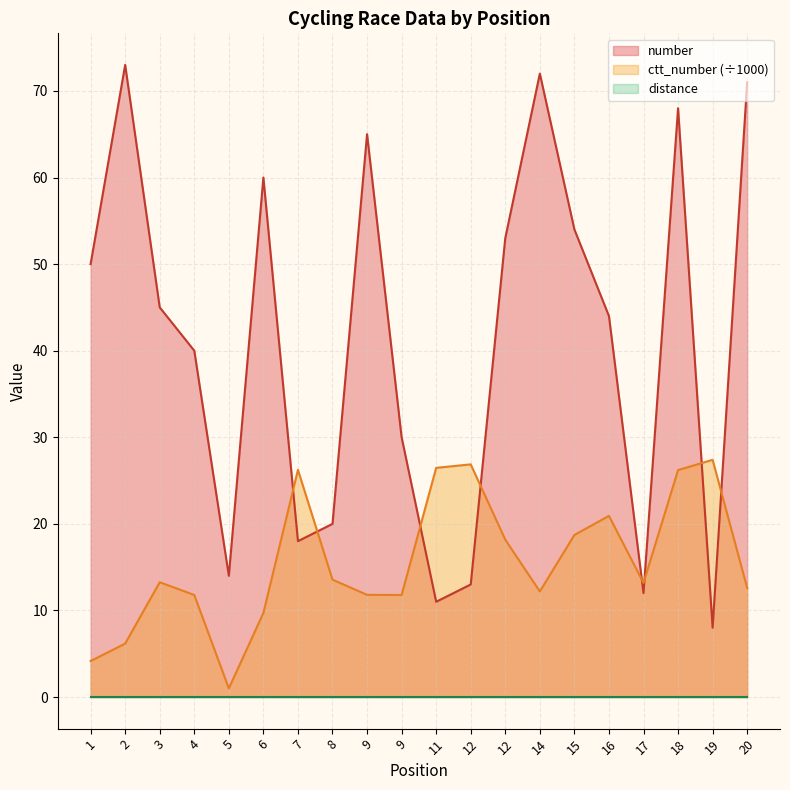

Does the chart have visible grid lines?

Yes